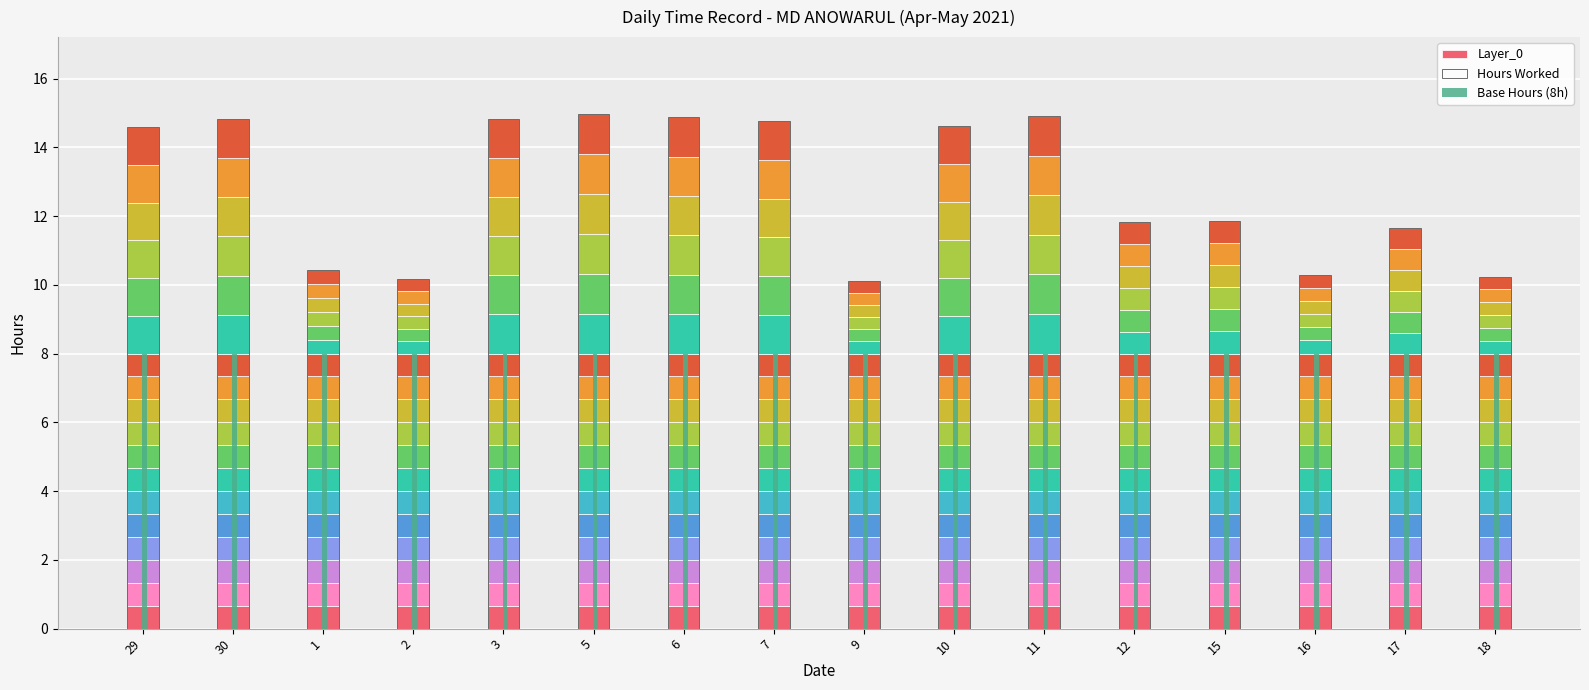

What is the difference between the highest and lowest values at 2?

9.5